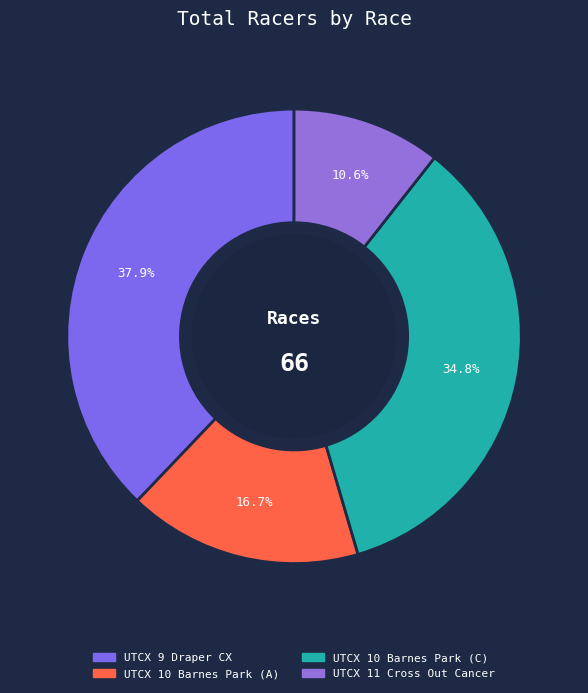

To the nearest percent, what portion does UTCX 10 Barnes Park (A) represent?

17%